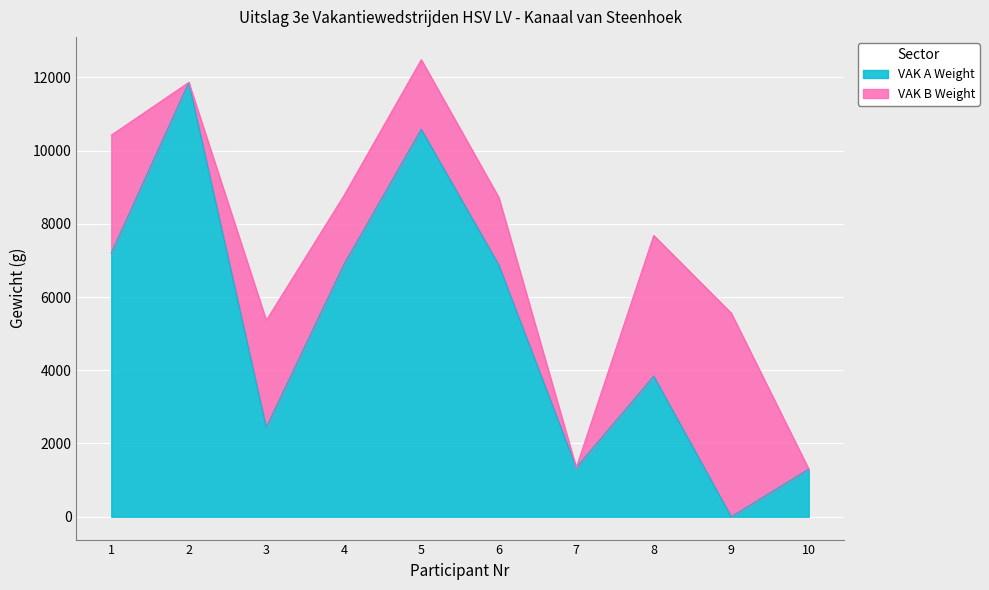

Is it true that the value at 5 is 10580?

True